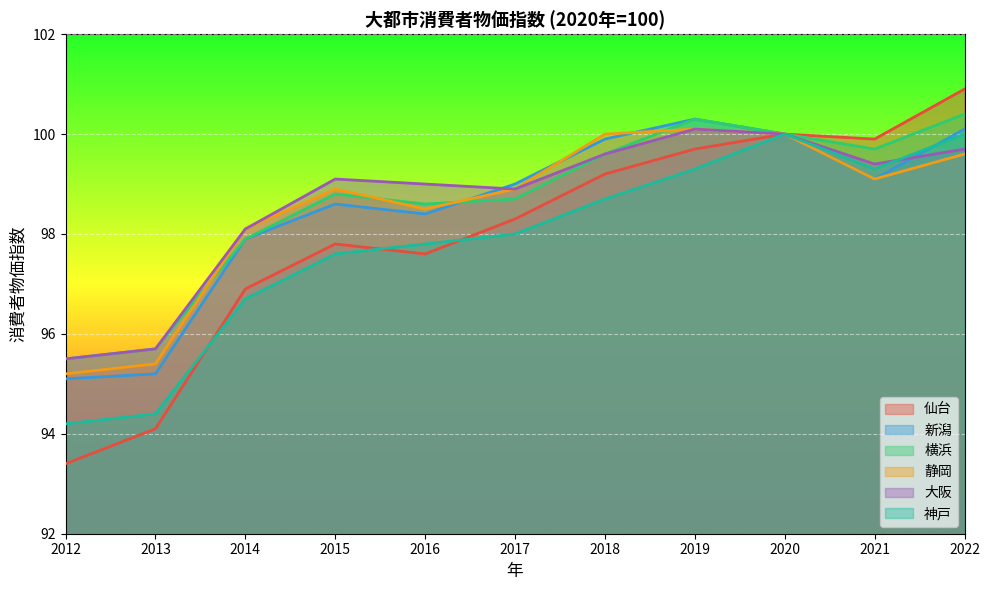

At which label is 大阪 closest to 97?

2014